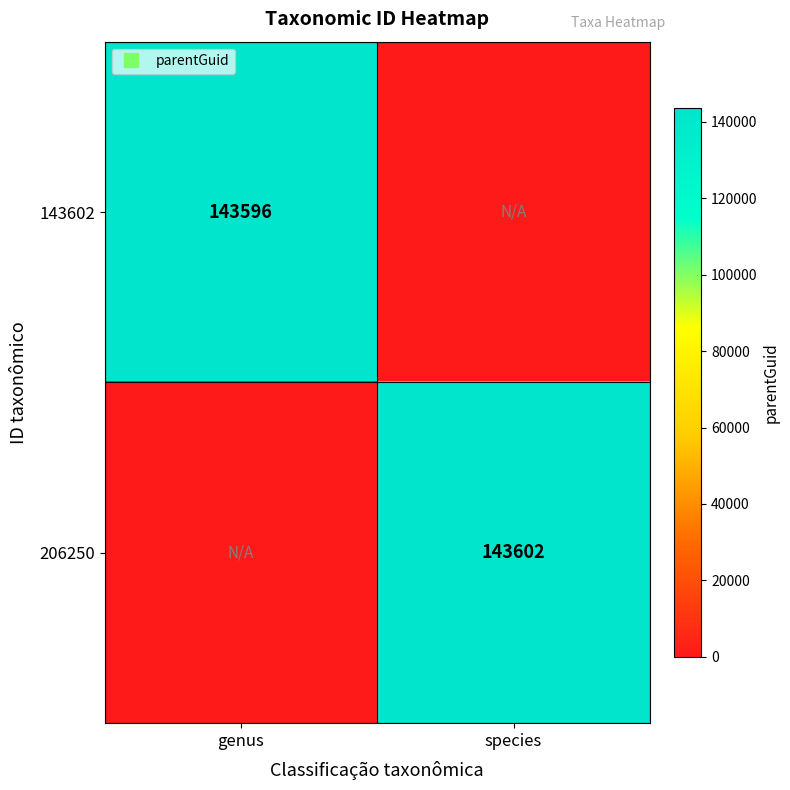

Count the 206250 values in the range 0 to 143602.

2